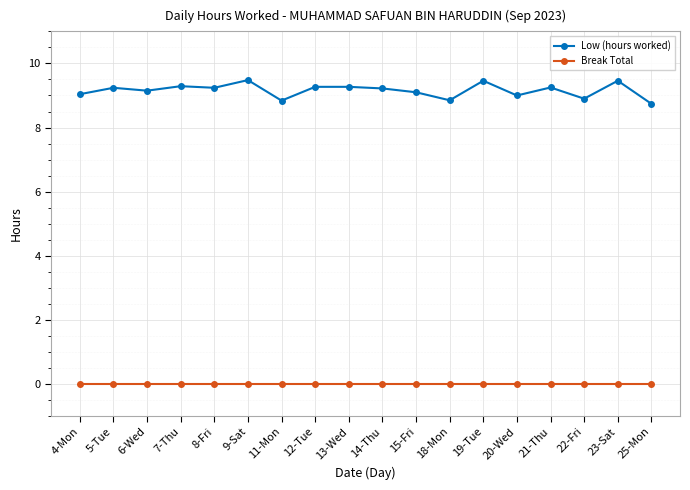

List the series in order of their peak value, highest first.

Low (hours worked), Break Total